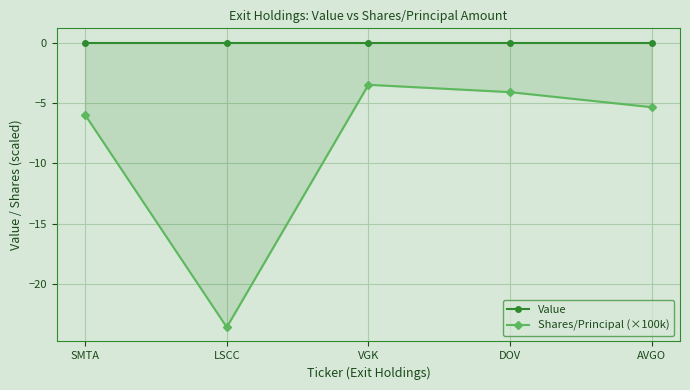

Which series has the largest range (max minus min)?

Shares/Principal (×100k)